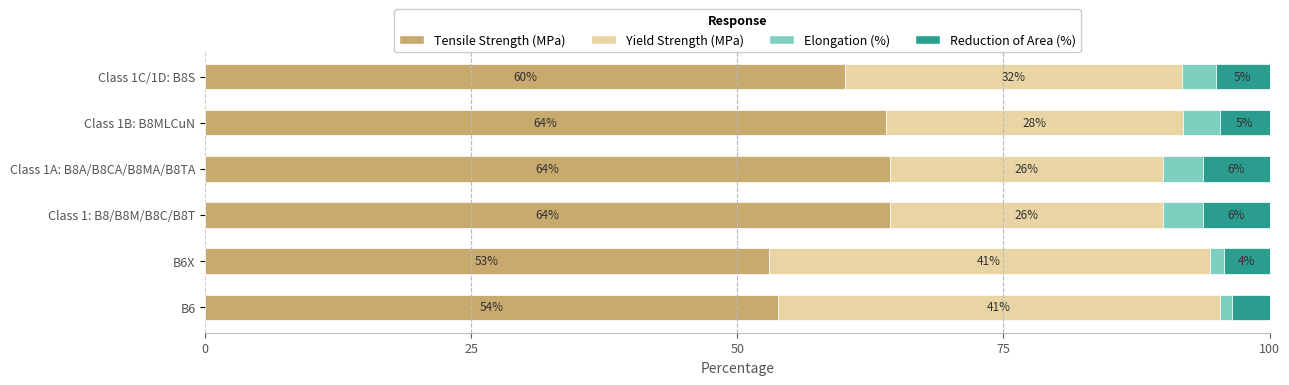

What is the highest value of the Tensile Strength (MPa) series?

64.4